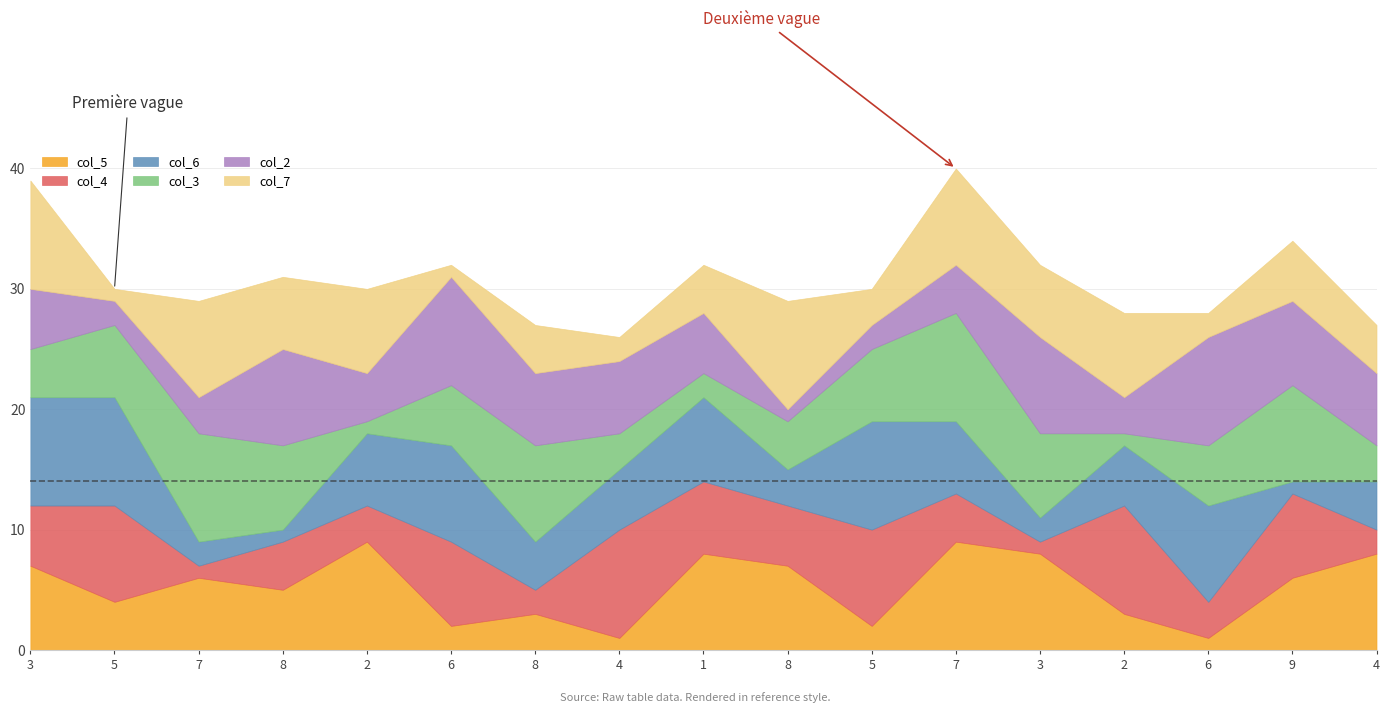

What is the difference between the maximum and minimum values in the col_3 series?

8